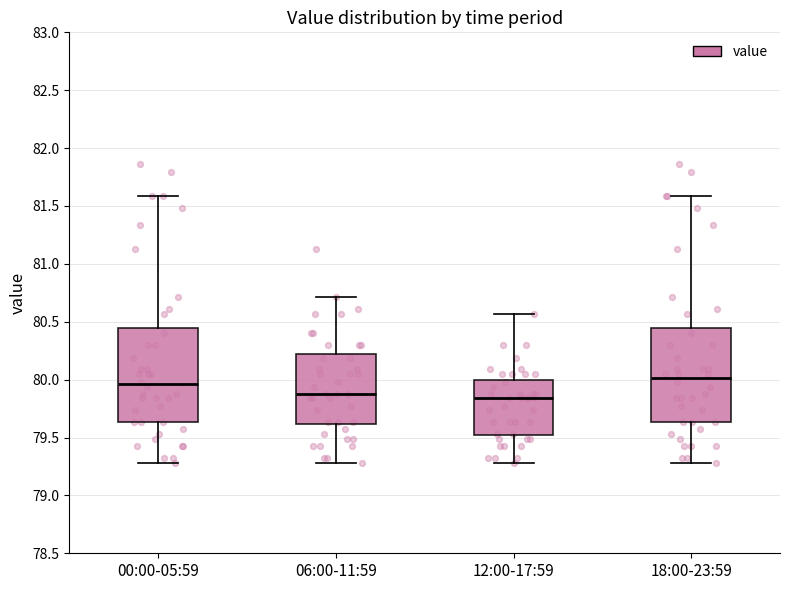

Which box has the highest median line?

18:00-23:59